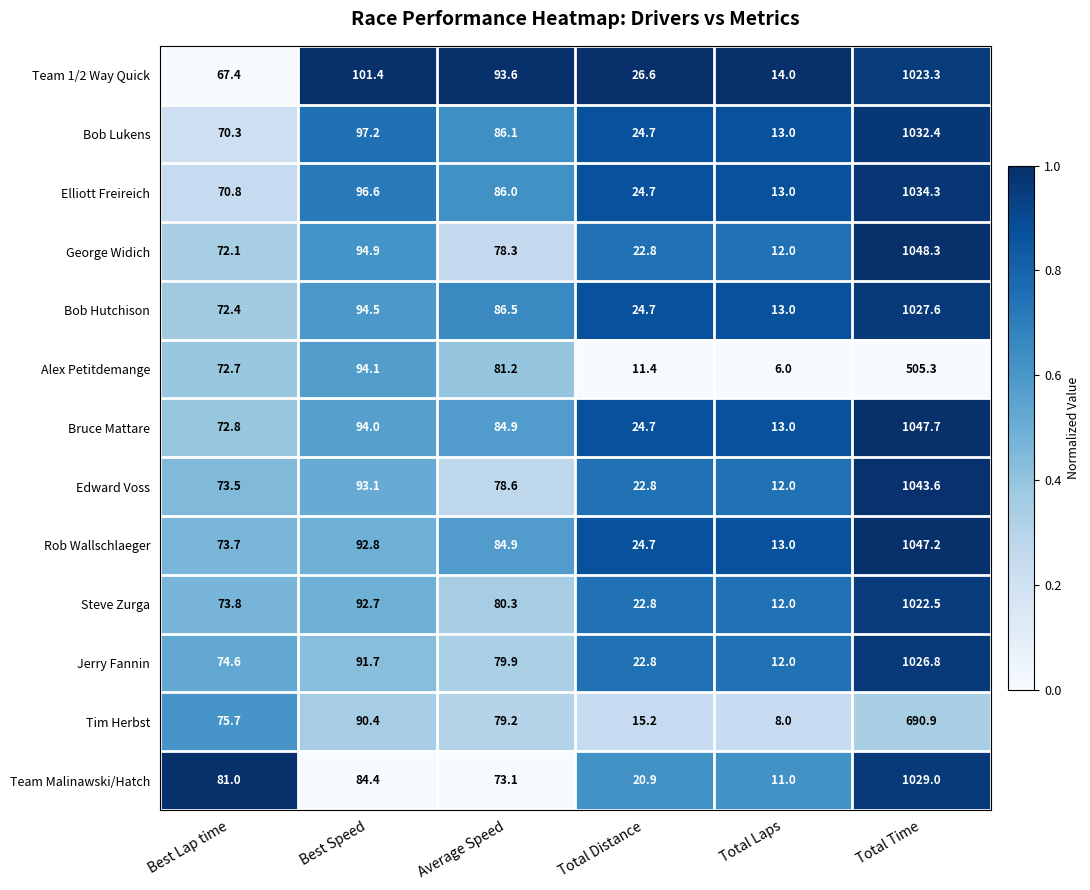

Which series has the largest range (max minus min)?

George Widich